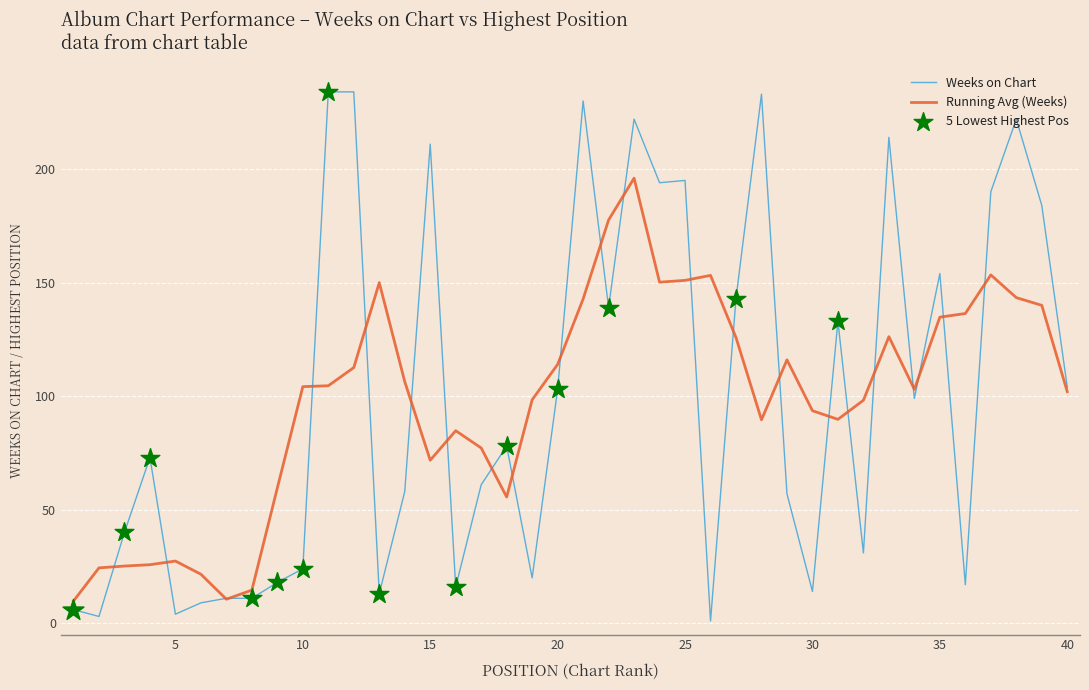

Which series has the widest spread of values?

Weeks on Chart